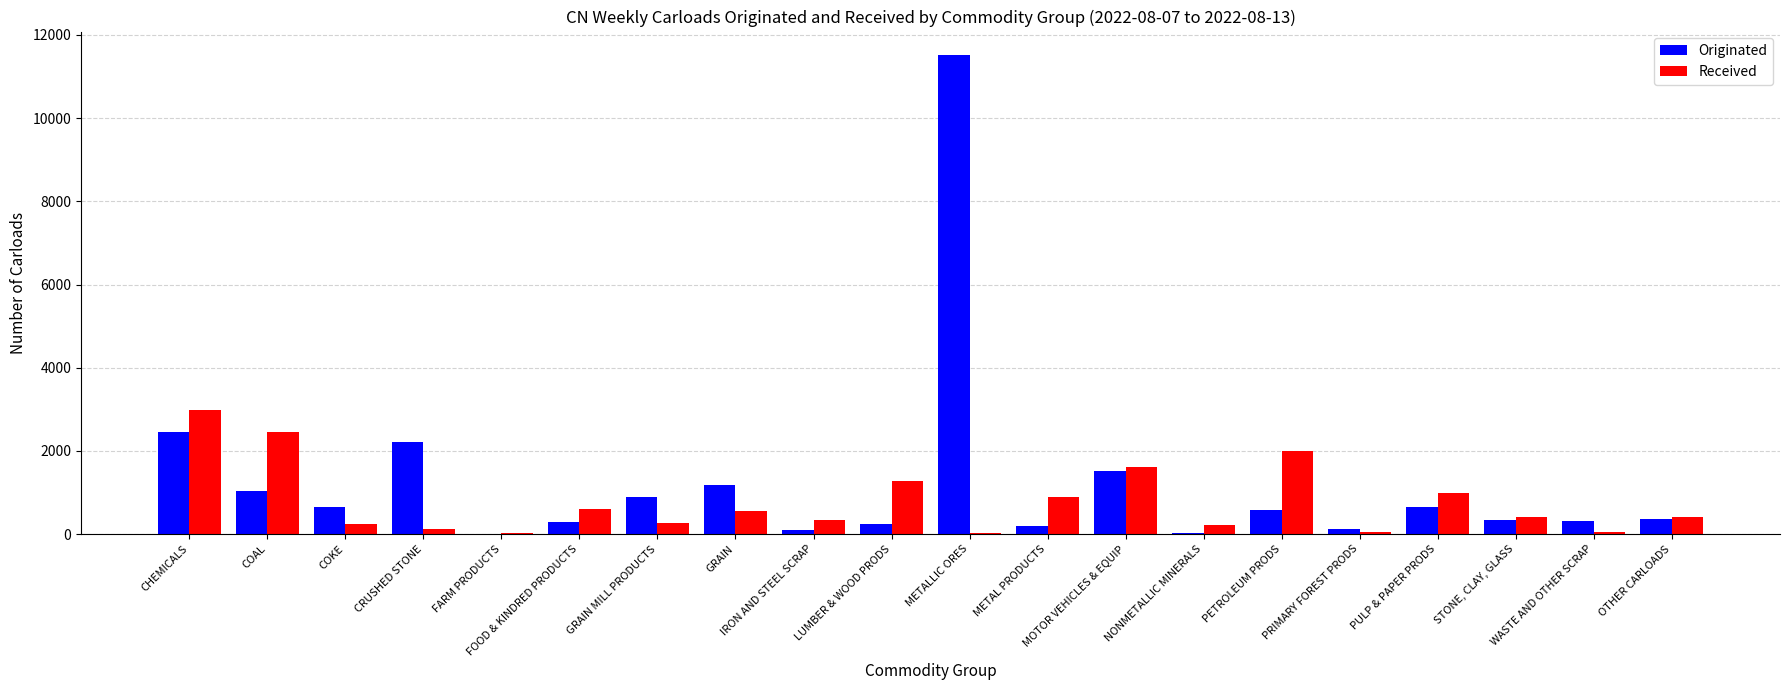

Is the value of Originated at CHEMICALS greater than the value of Received at PRIMARY FOREST PRODS?

Yes